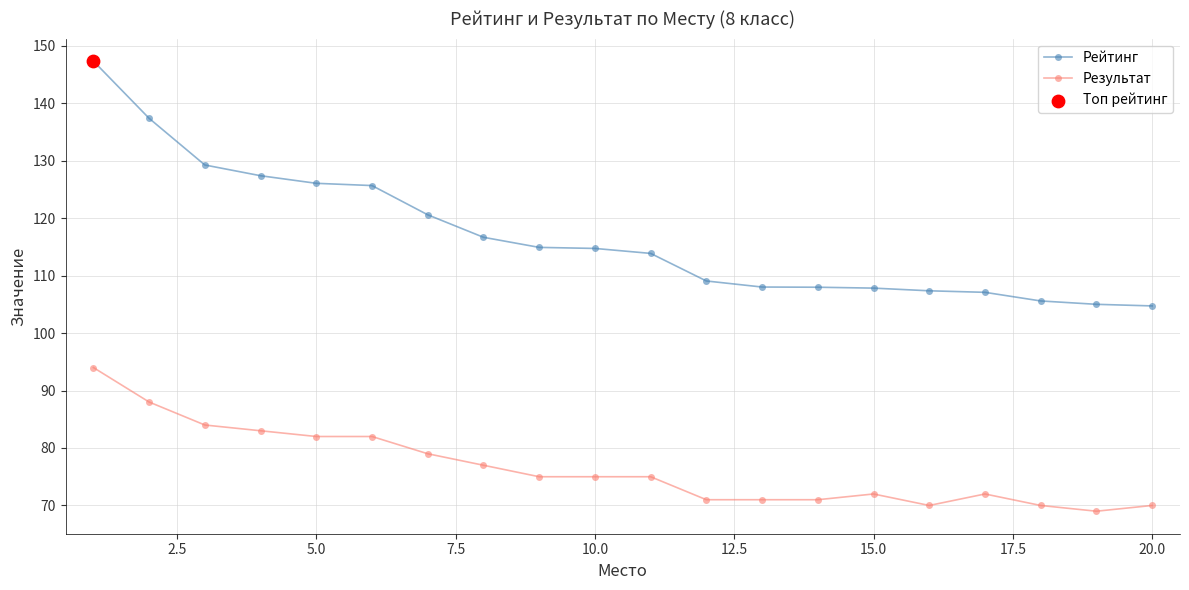

Which series has the widest spread of values?

Рейтинг